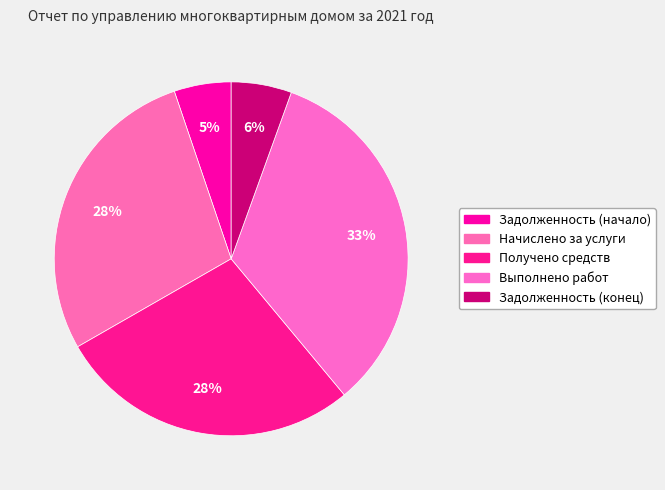

How many segments does this pie chart have?

5